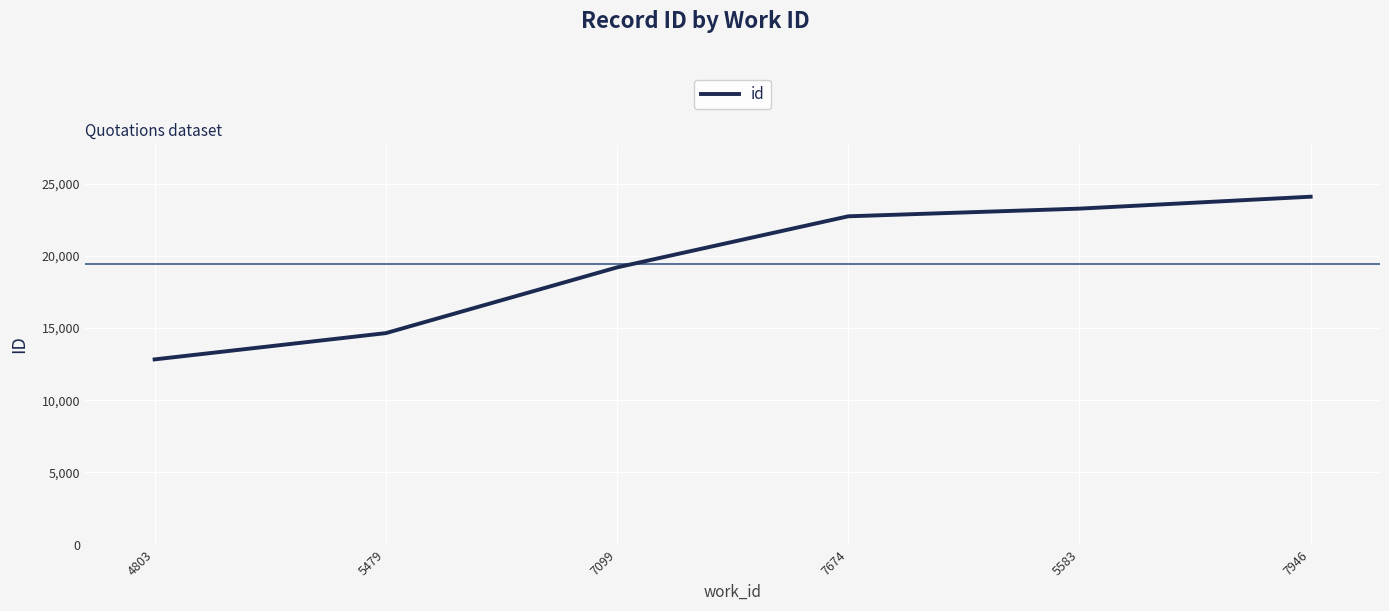

Count the number of data series in this chart.

1